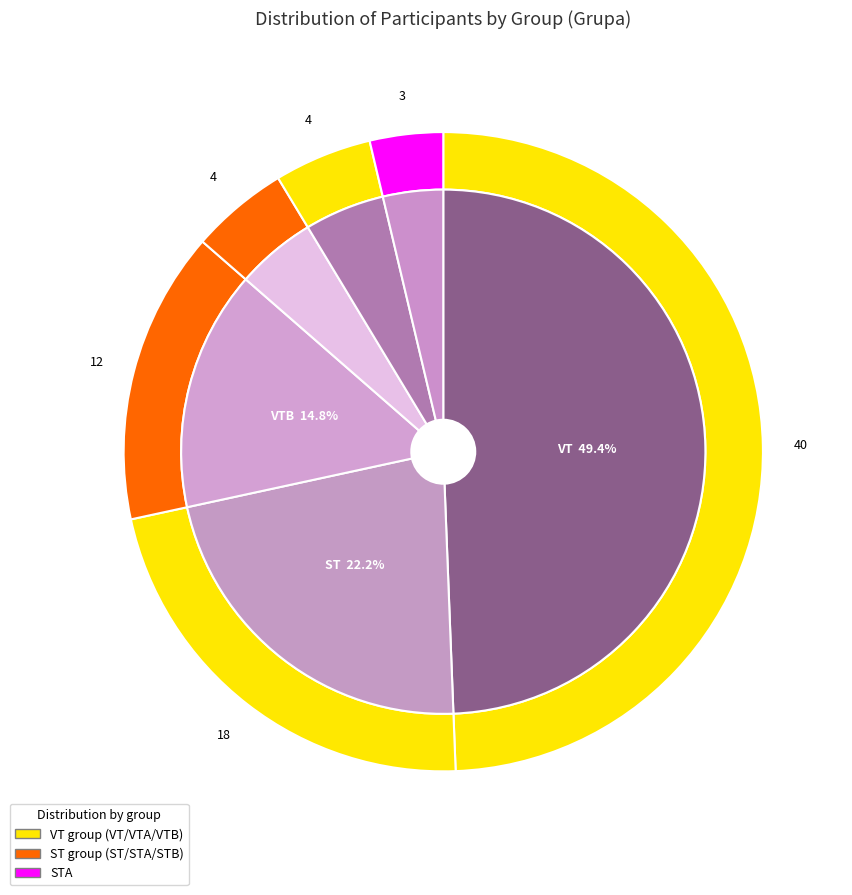

Count the number of slices in the pie.

6